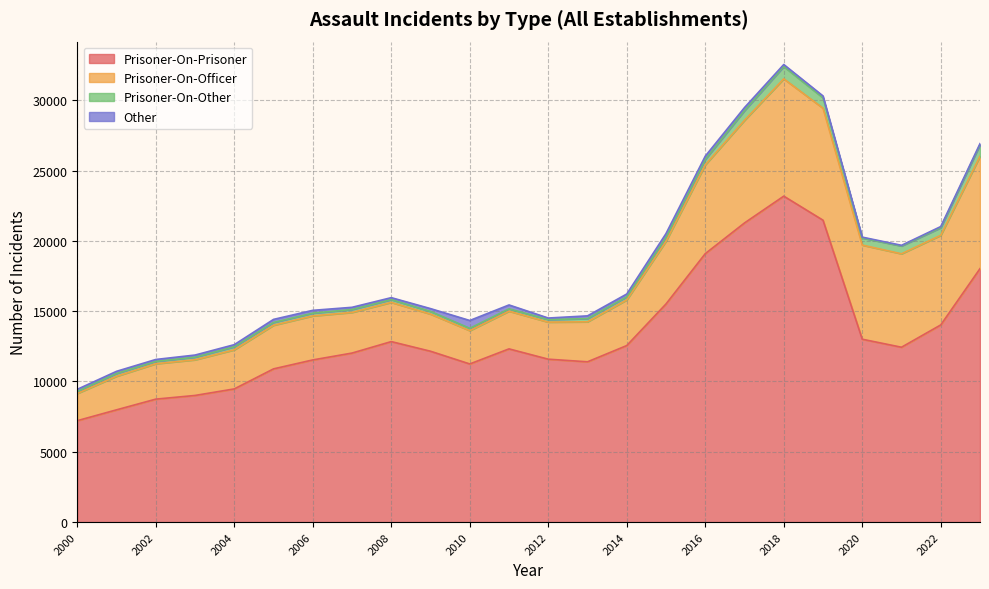

How many interior local peaks does the Prisoner-On-Prisoner series have?

3